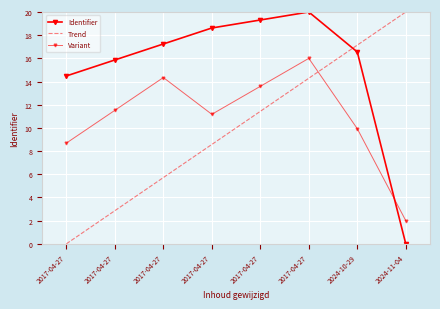

Which series has the largest range (max minus min)?

Identifier